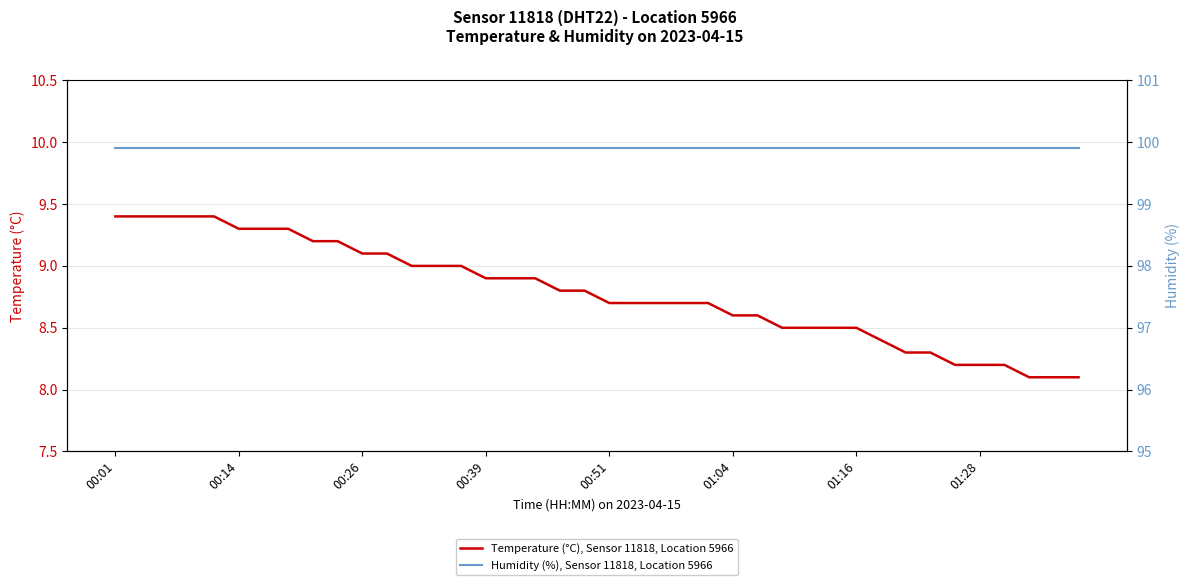

What are all the series names shown in the legend?

Temperature (°C), Sensor 11818, Location 5966, Humidity (%), Sensor 11818, Location 5966